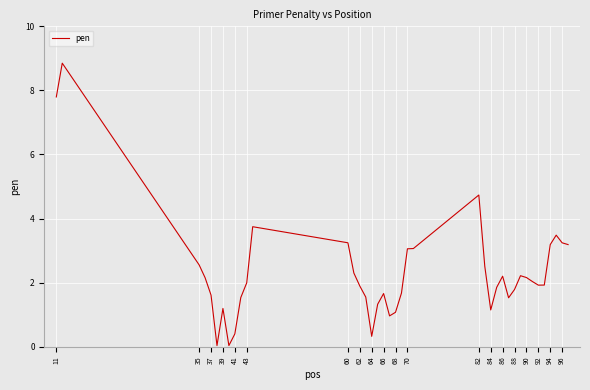

What is the difference between the maximum and minimum values?

8.8